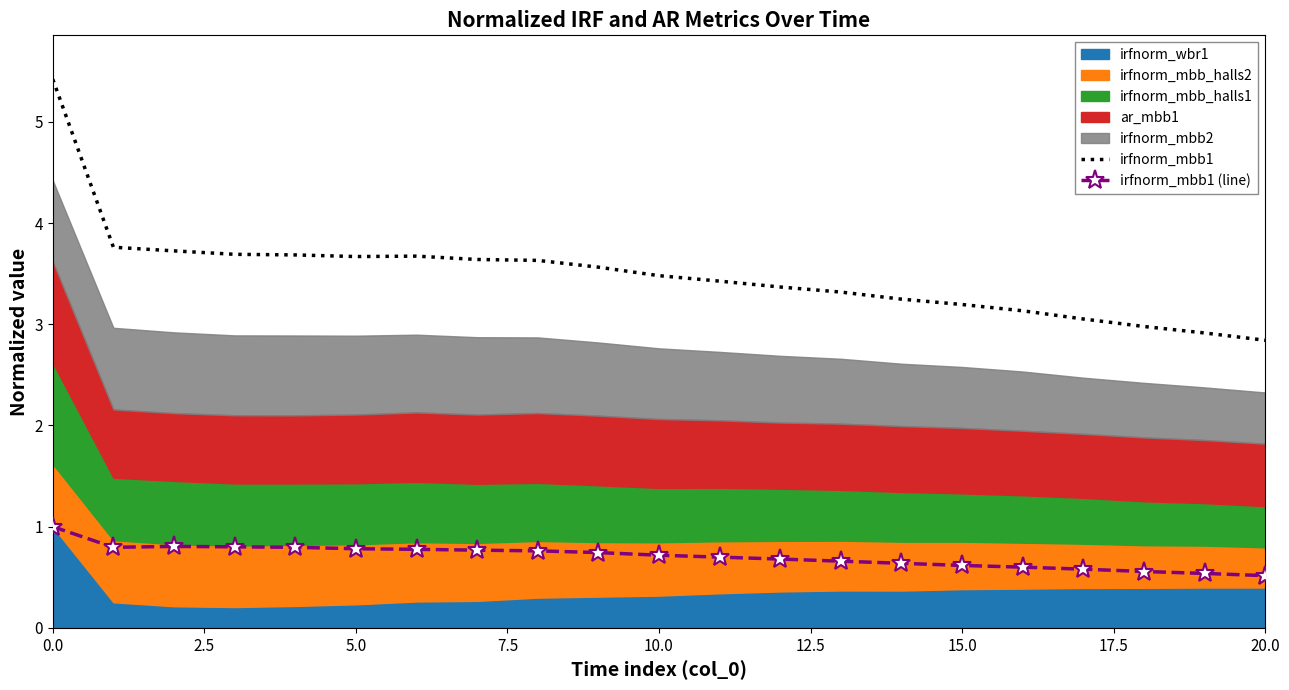

How many data points in irfnorm_mbb1 are less than 3?

3